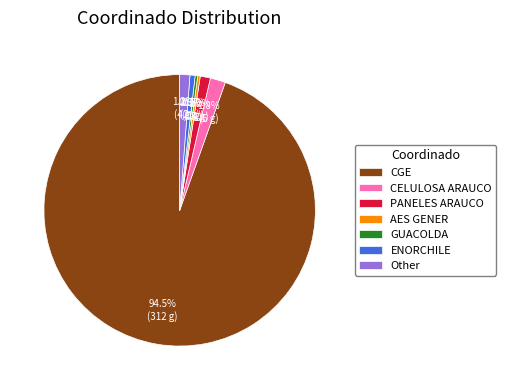

Is there a majority slice in this chart?

Yes